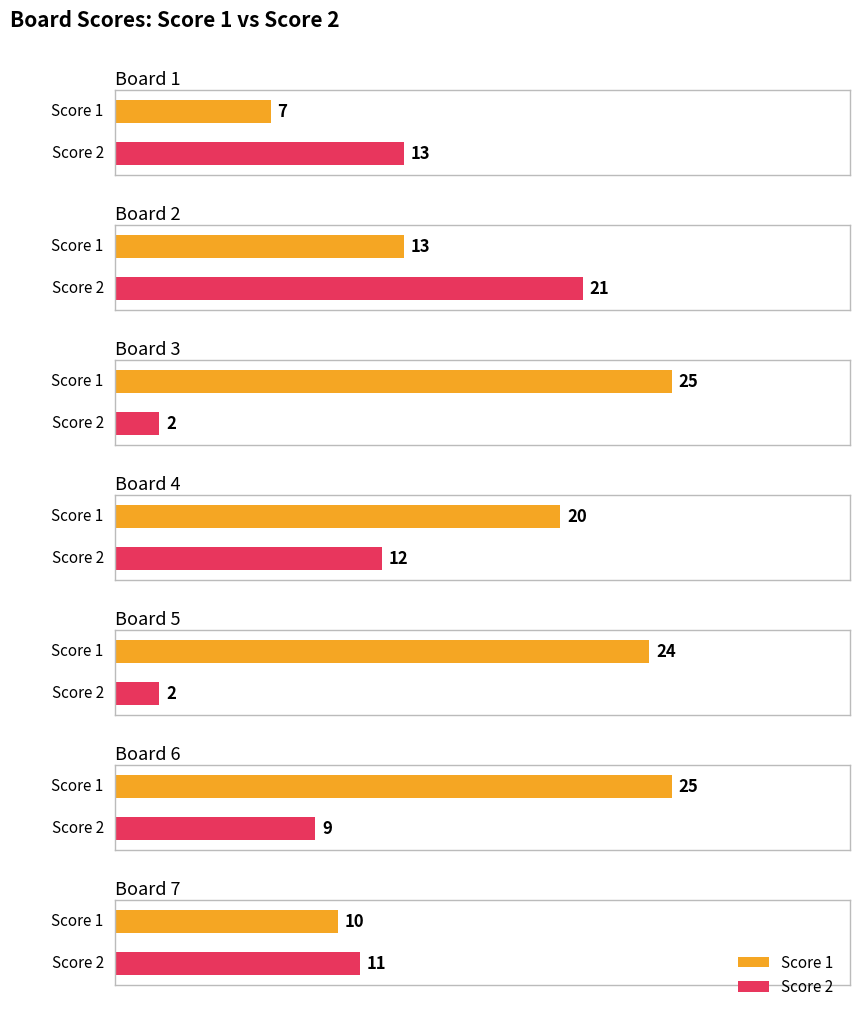

What are all the series names shown in the legend?

Score 1, Score 2